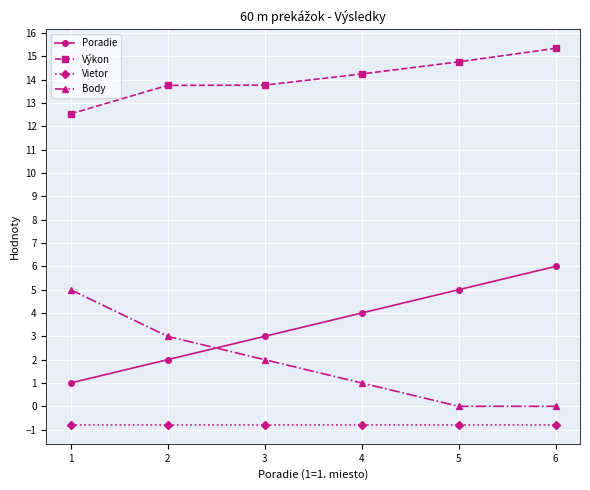

Is it true that Body equals 2.6 at 1?

False